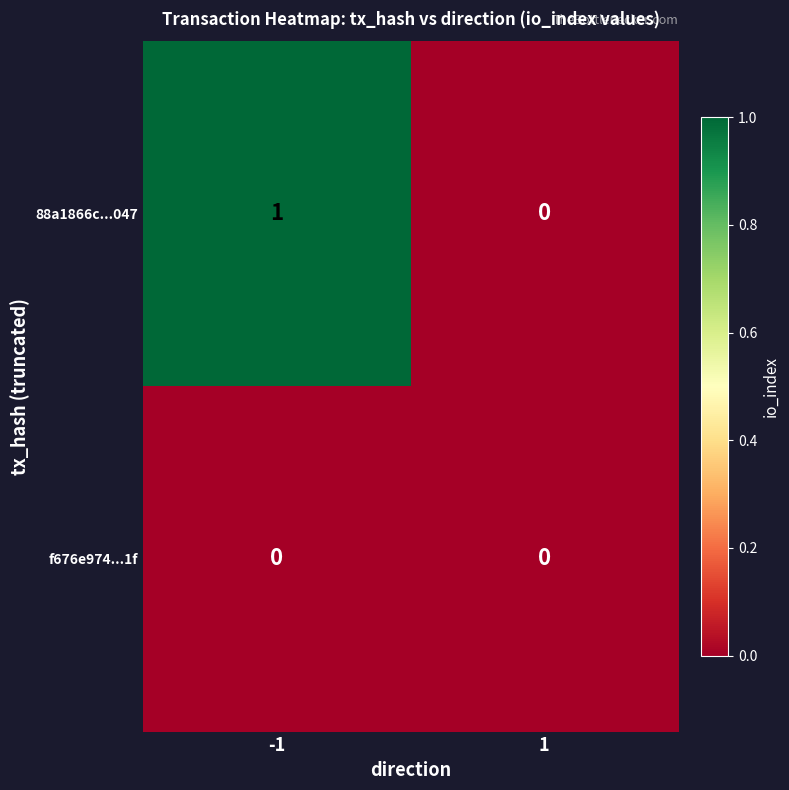

Rank the categories by 88a1866c...047 value from highest to lowest.

-1, 1